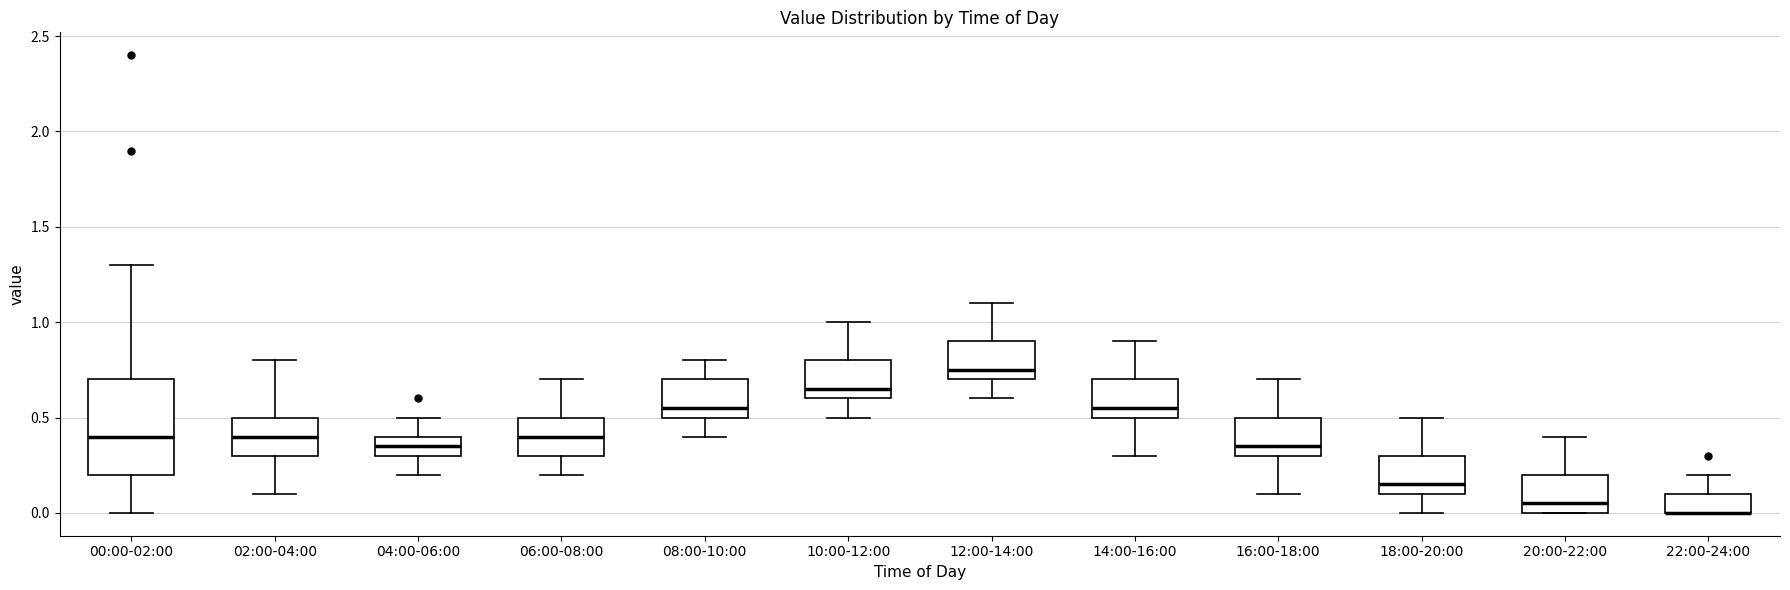

Where is the lower edge of the box for 10:00-12:00 on the y-axis? The values are not printed on the chart, so give them approximately, as read against the axis.

0.60